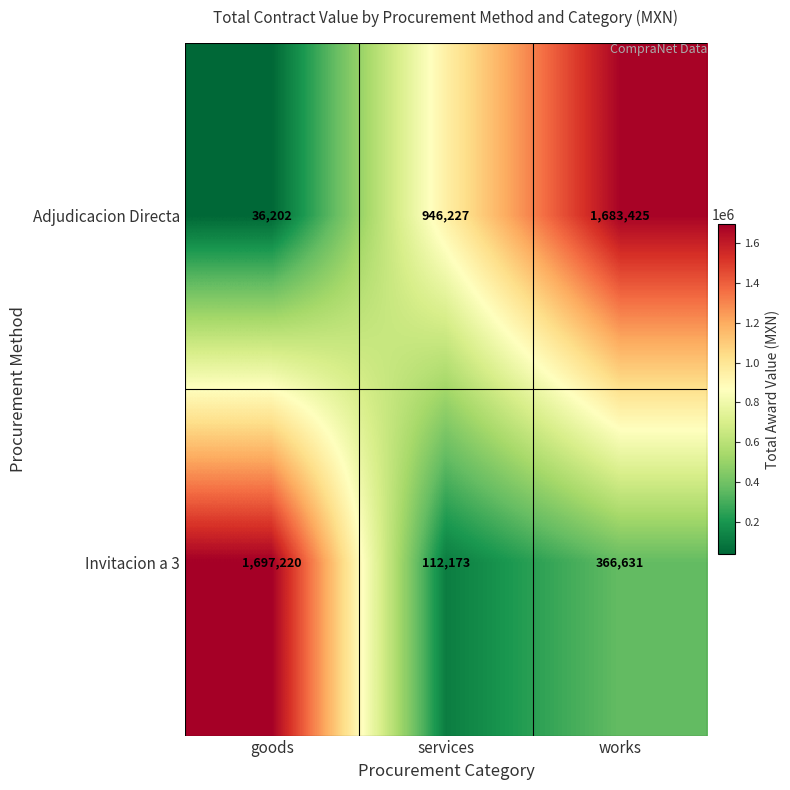

Between goods and services, which series saw the biggest shift?

Invitacion a 3